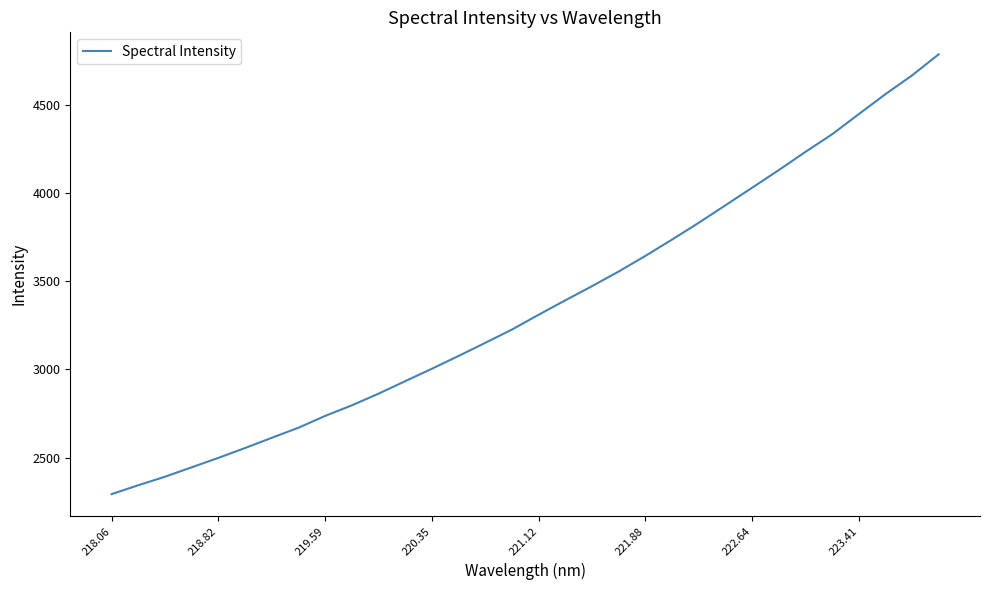

What is the smallest value displayed?

2293.6